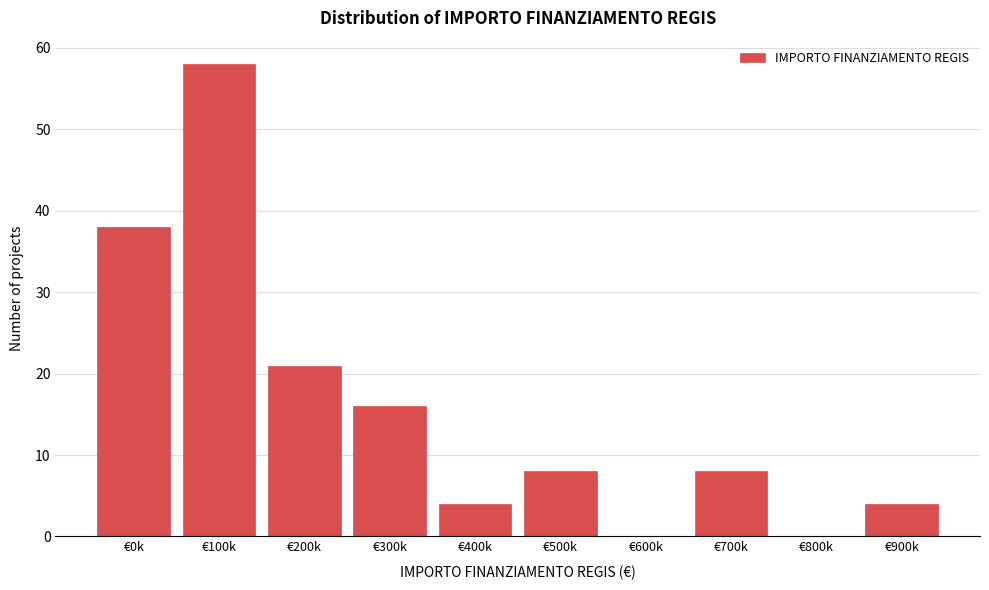

Reading right to left, list all the values displayed in this chart.

€900k=4	€800k=0	€700k=8	€600k=0	€500k=8	€400k=4	€300k=16	€200k=21	€100k=58	€0k=38